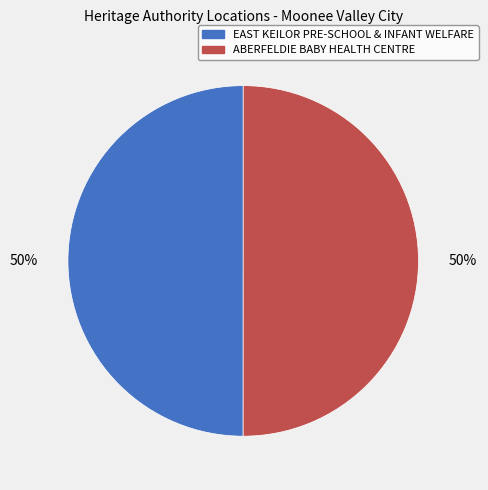

True or false: EAST KEILOR PRE-SCHOOL & INFANT WELFARE accounts for 43% of the total.

False